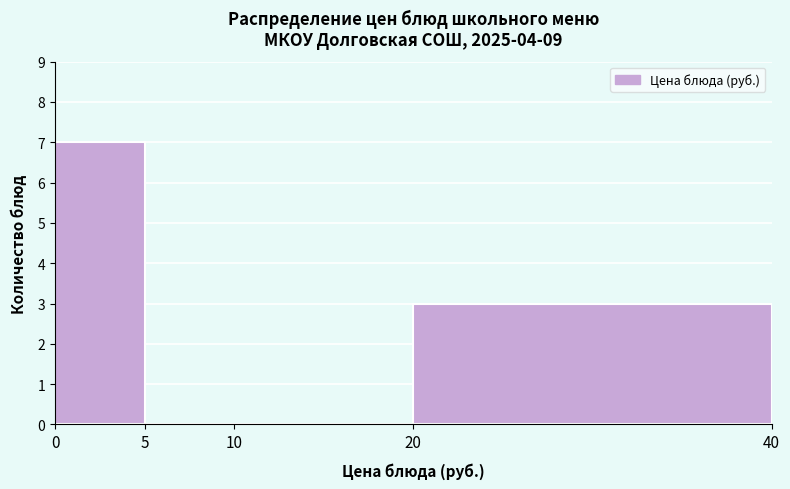

Reading left to right, list every bar in this chart as the range it spans on the x-axis followed by its height. The values are not printed on the chart, so give them approximately, as read against the axis.

0 to 5: 7
5 to 10: 0
10 to 20: 0
20 to 40: 3